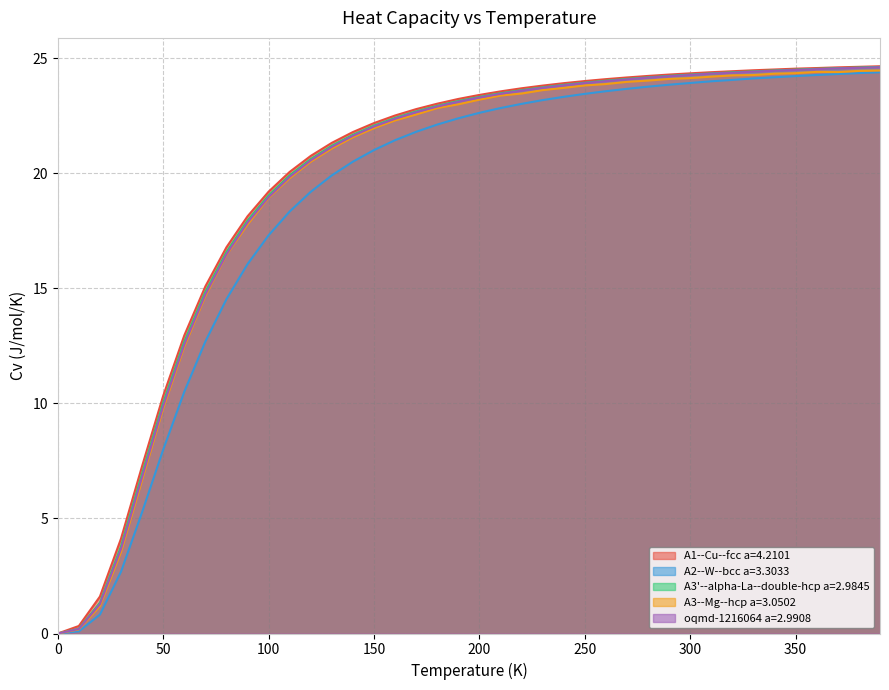

What is the label of the 35th point from the right?

50.0